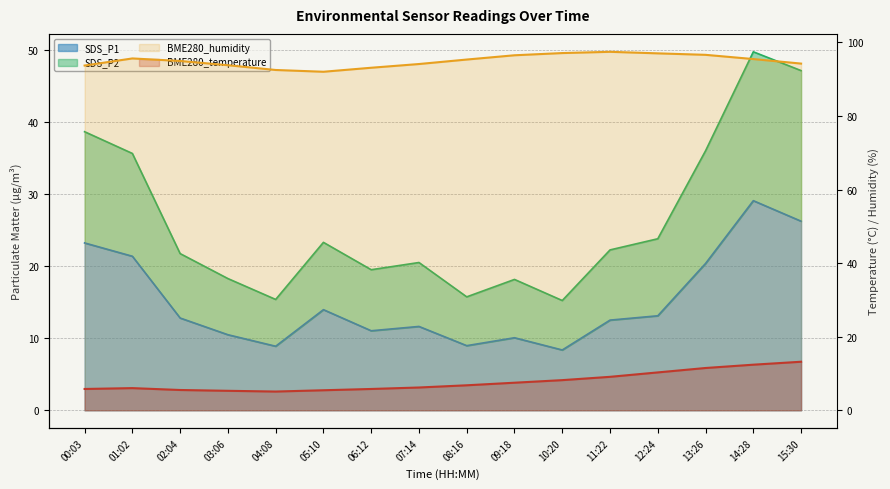

True or false: BME280_temperature and BME280_humidity cross at least once.

False